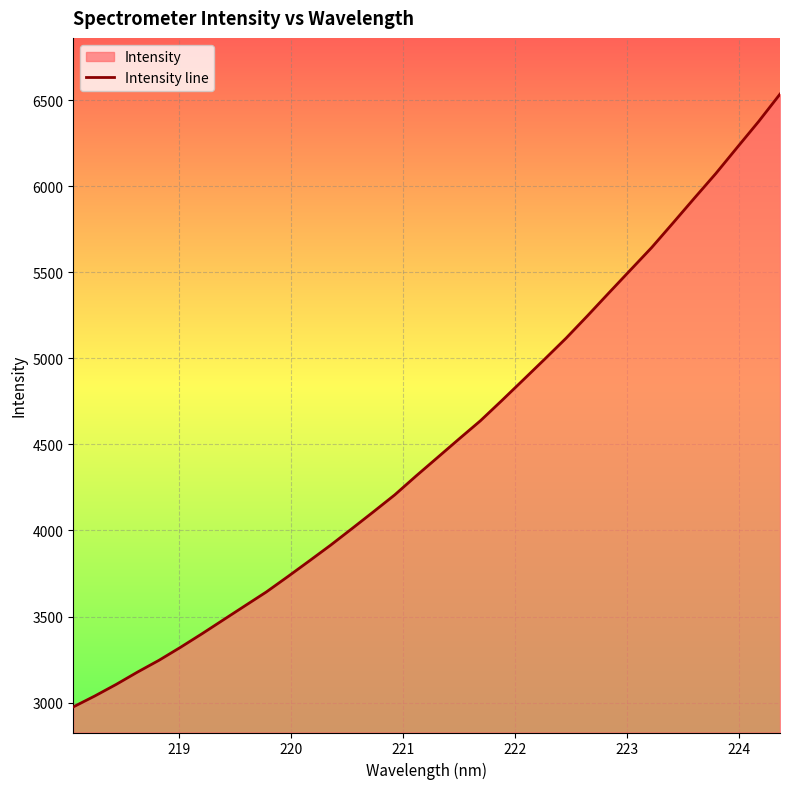

Reading right to left, transcribe all the data shown in this chart.

6536.2	6376.8	6226.4	6074.8	5932.0	5787.6	5644.4	5512.8	5380.8	5247.6	5117.5	4995.6	4875.2	4755.4	4637.8	4531.8	4424.4	4317.3	4207.2	4108.2	4010.8	3914.2	3822.2	3731.3	3642.3	3561.7	3480.6	3399.5	3321.0	3245.8	3177.4	3105.4	3037.9	2974.7